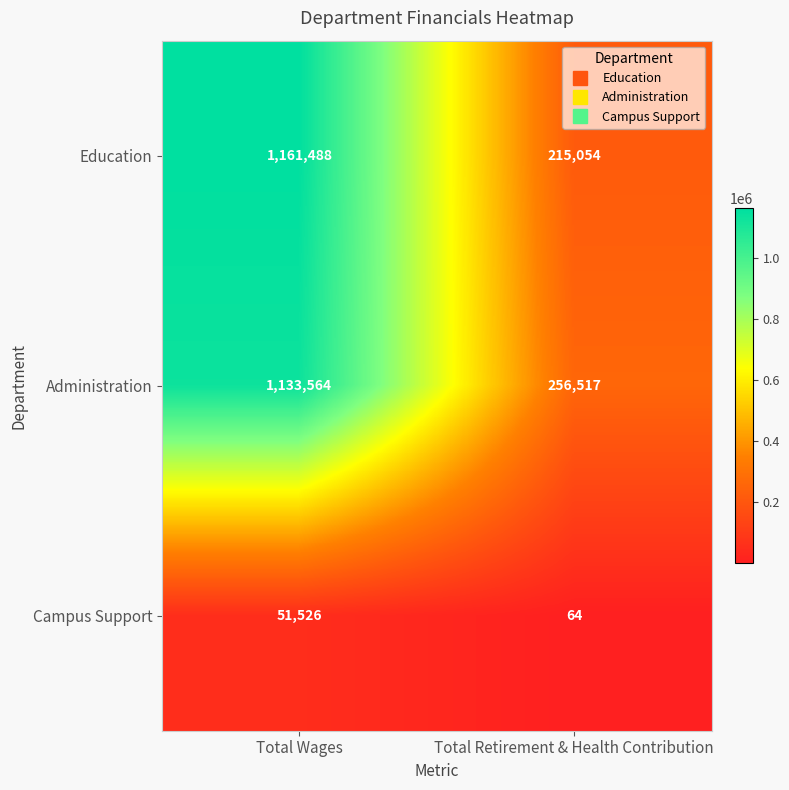

Is the value of Campus Support at Total Wages greater than the value of Education at Total Retirement & Health Contribution?

No